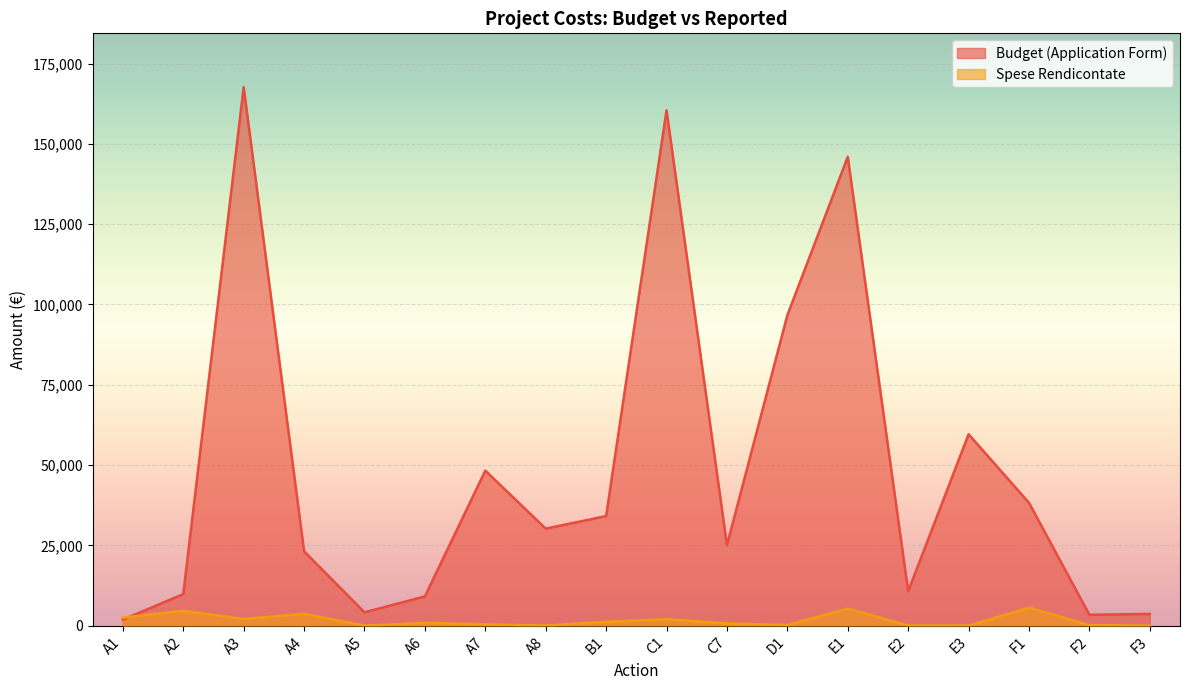

Reading right to left, transcribe all the data shown in this chart.

Budget (Application Form): 3650.0	3375.0	38250.0	59600.0	10675.0	145975.0	96663.0	25033.0	160454.0	34120.0	30200.0	48275.0	9100.0	4150.0	23140.0	167670.0	9820.0	1850.0
Spese Rendicontate: 0.0	155.8	5578.0	0.0	52.8	5270.2	206.2	675.6	1990.8	1184.3	21.7	405.0	841.5	0.0	3671.3	2063.1	4613.8	2487.6